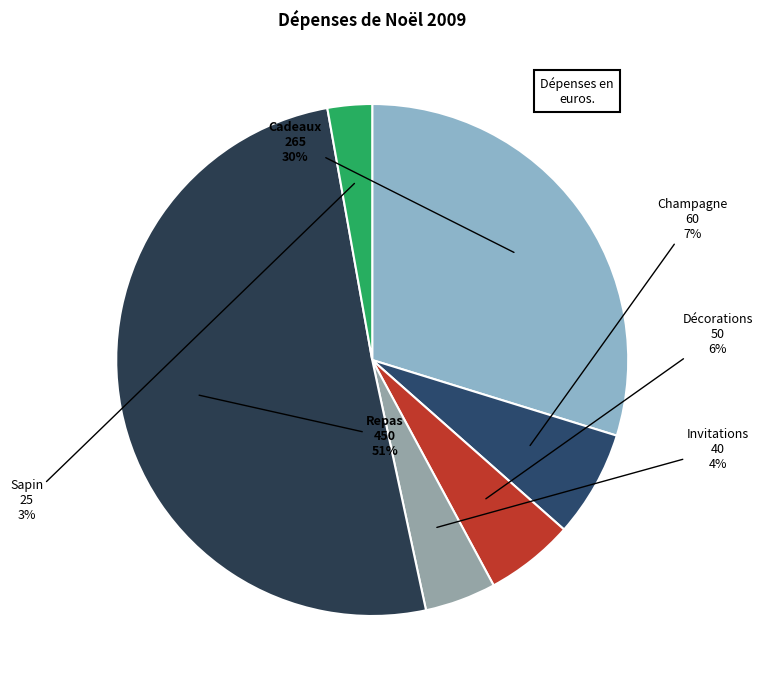

Which has a higher value, Invitations or Cadeaux?

Cadeaux